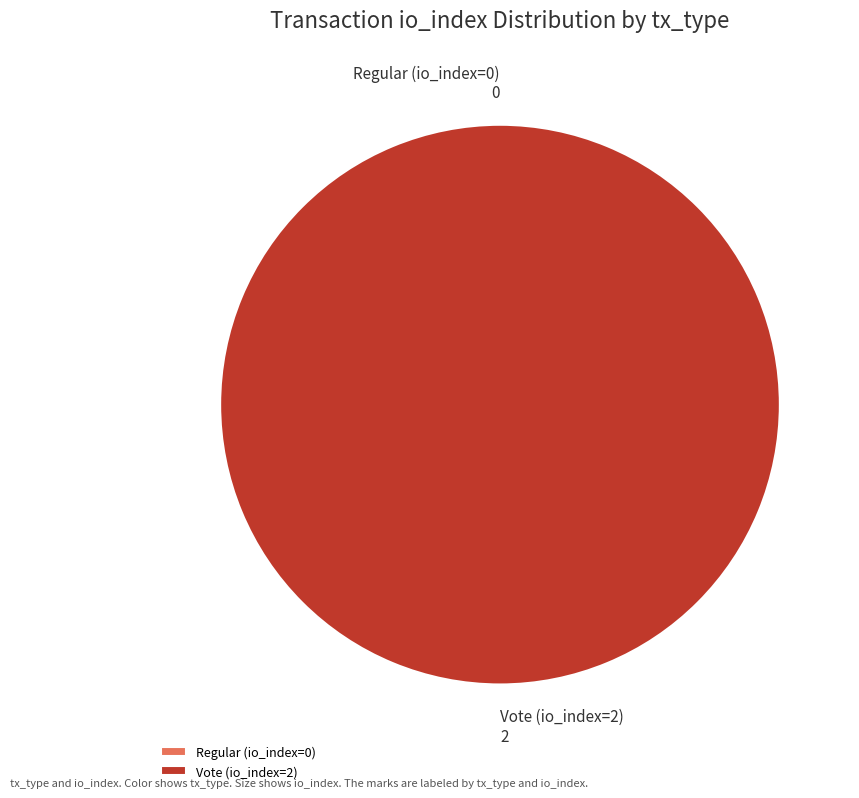

What percentage is NOT represented by Regular (io_index=0)?

100.0%